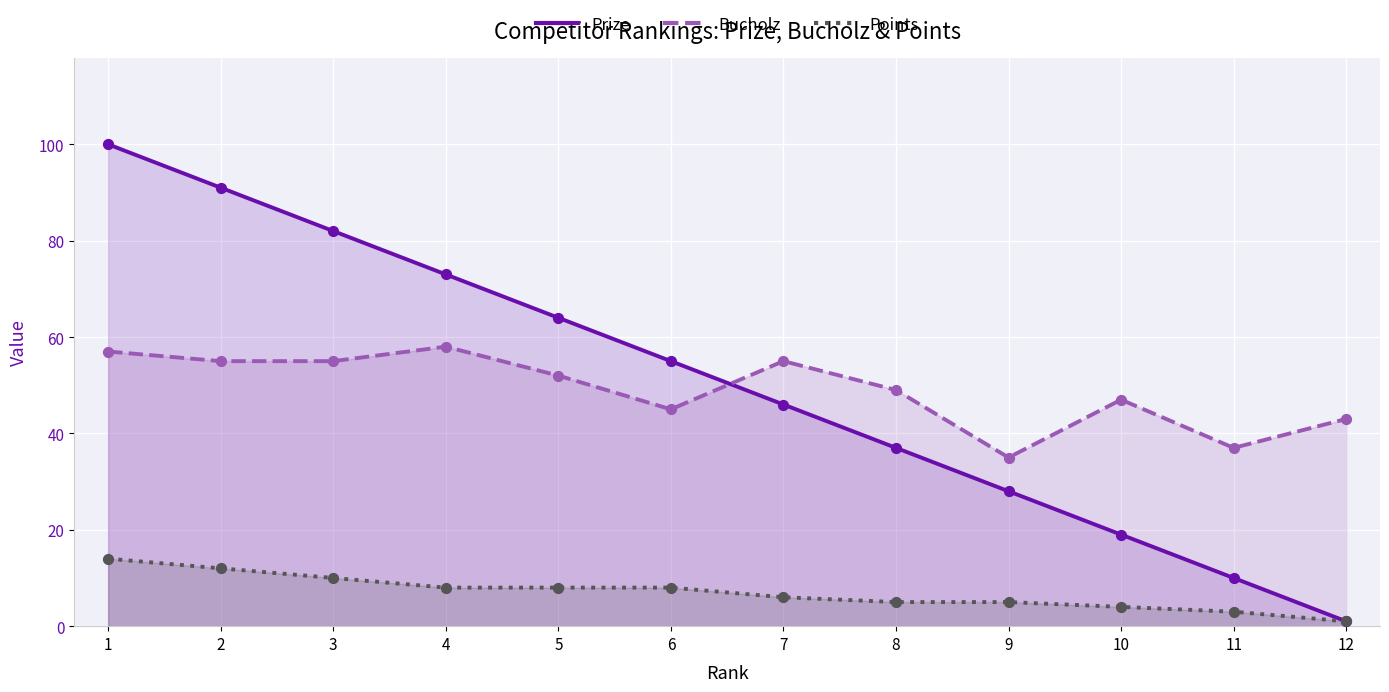

Which series has the largest Y range (max minus min)?

Prize